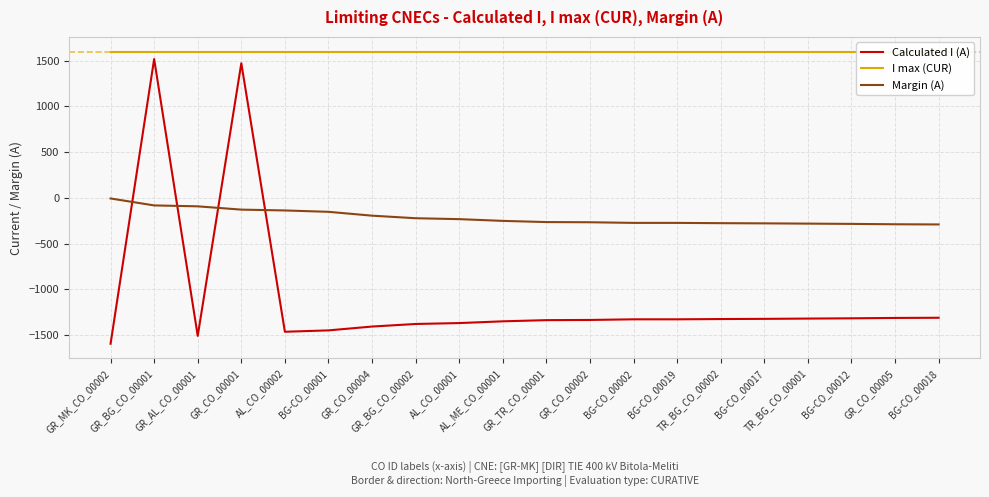

True or false: Margin (A) has a value of -284 at BG-CO_00012.

True